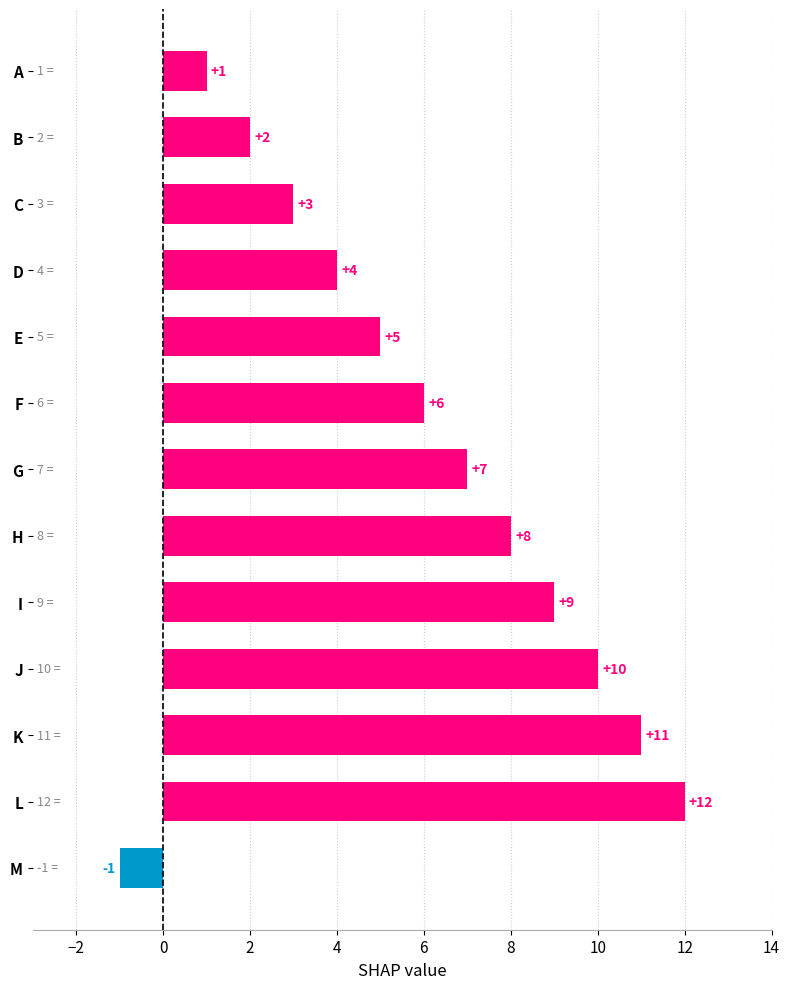

What is the smallest value displayed?

-1